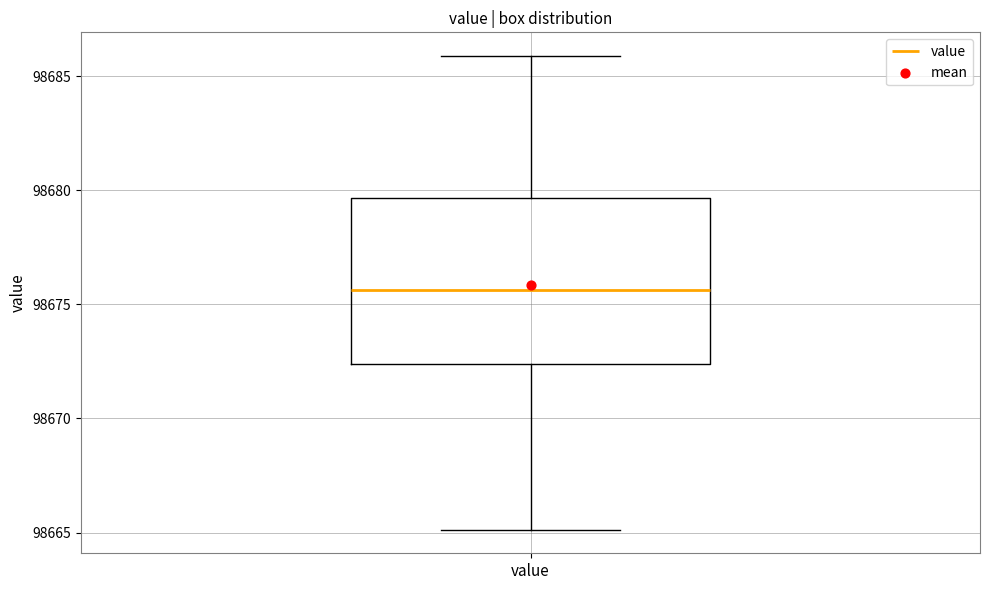

Read this box plot against the y-axis: the position of the median line, the range covered by the box, and the ends of both whiskers. The values are not printed on the chart, so give them approximately, as read against the axis.

median 98675.5, box 98672.5 to 98679.5, whiskers 98665.0 to 98686.0